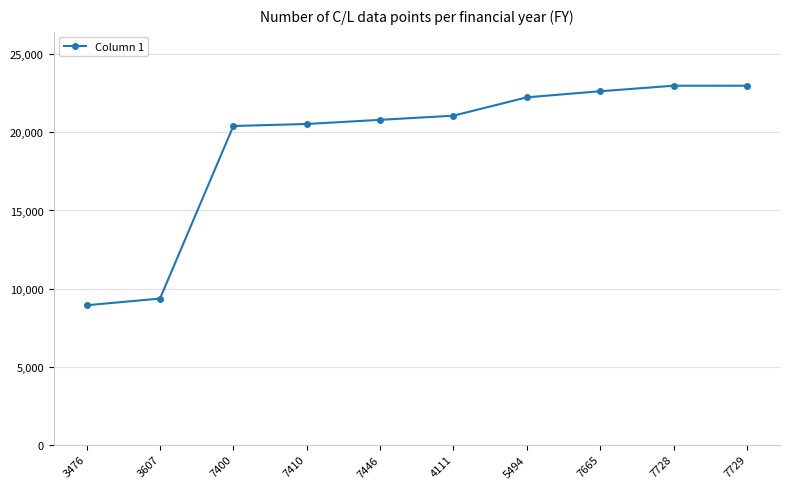

Which label corresponds to the smallest value in the chart?

3476